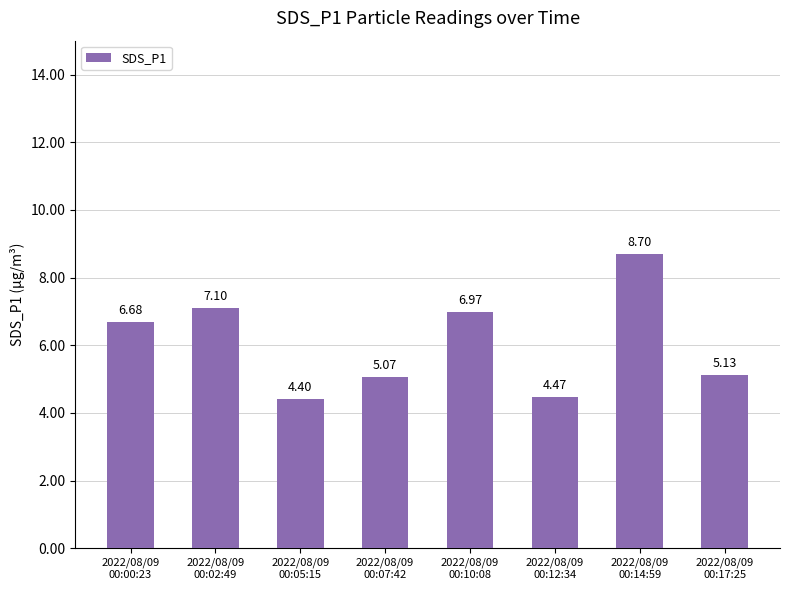

Which has a higher value, 2022/08/09
00:12:34 or 2022/08/09
00:07:42?

2022/08/09
00:07:42